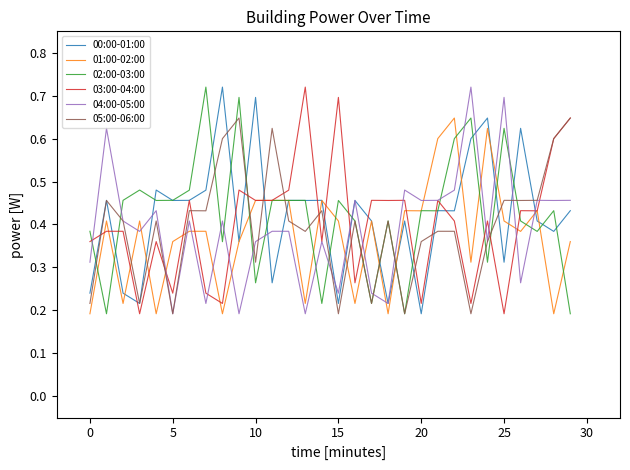

True or false: 02:00-03:00 and 04:00-05:00 intersect in this chart.

True